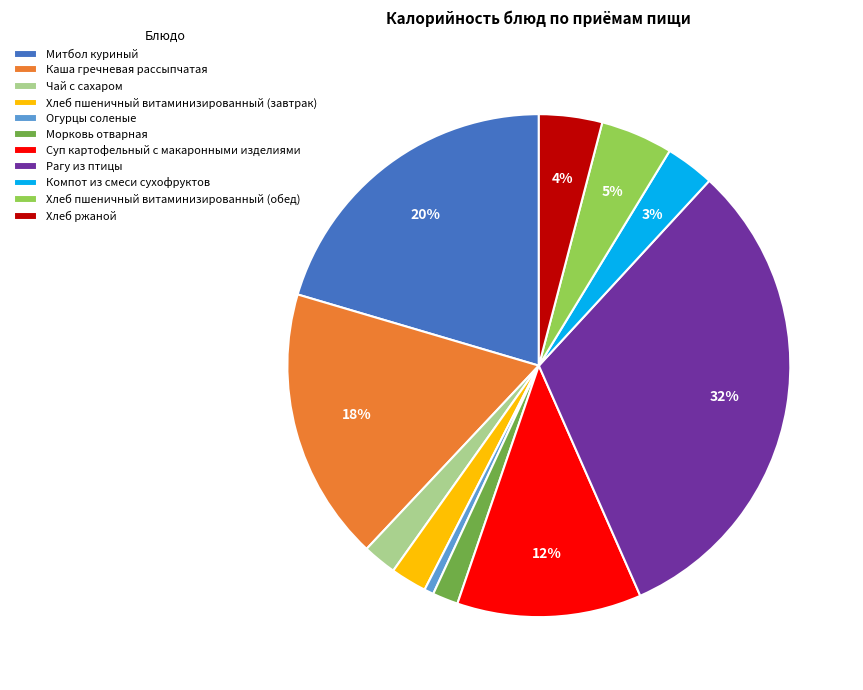

Does any single category account for the majority?

No